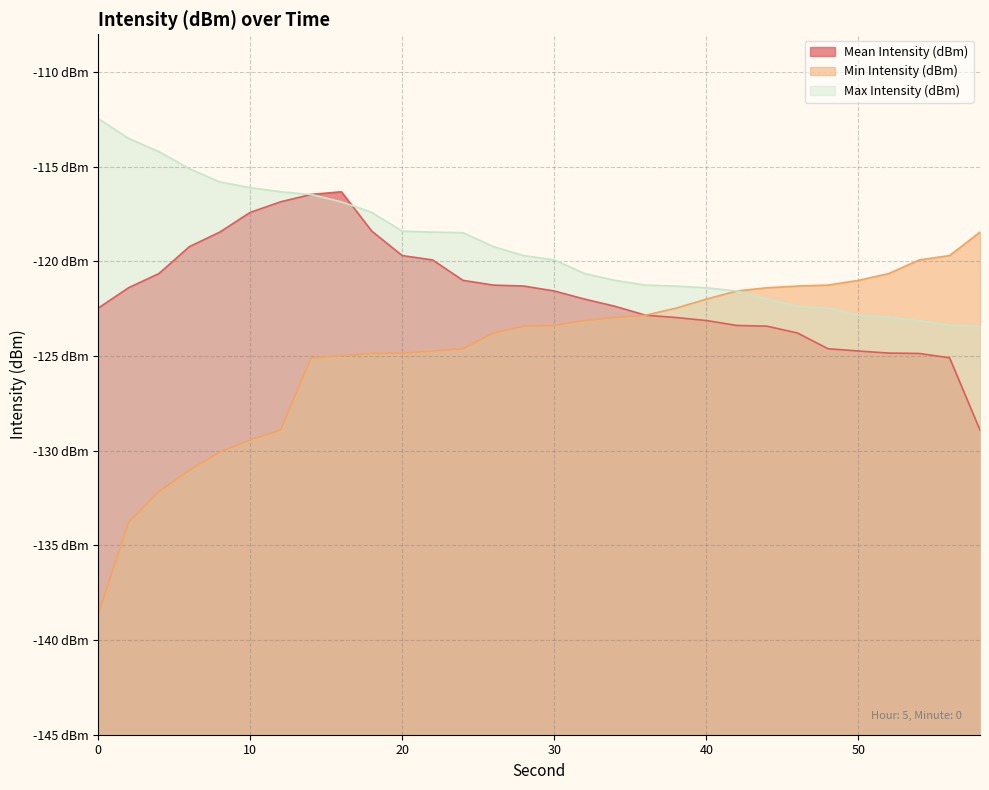

What is the spread (max minus min) of values at 16?

8.7